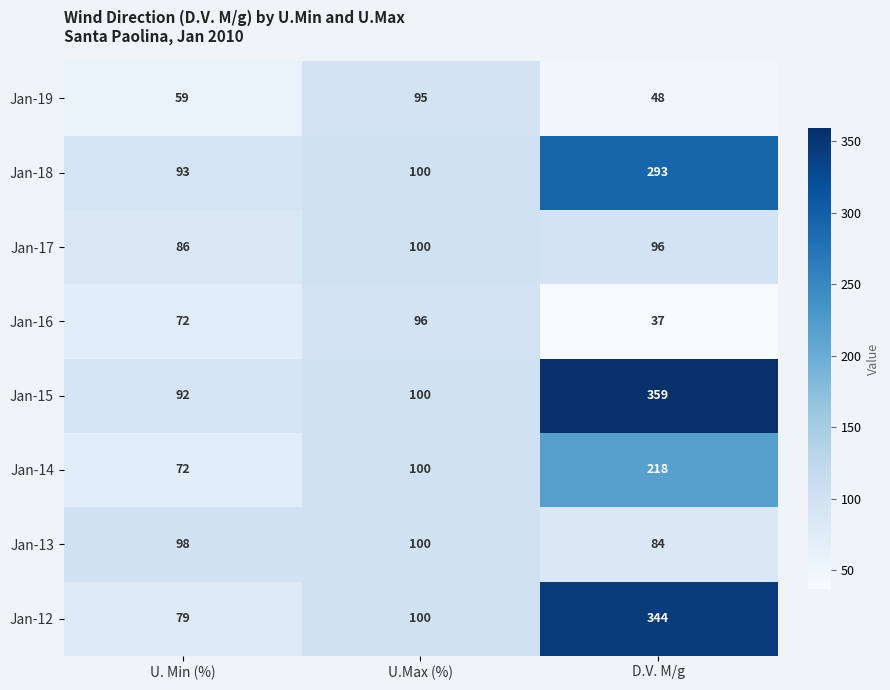

Reading left to right, extract all data points from this chart.

Jan-19: 59	95	48
Jan-18: 93	100	293
Jan-17: 86	100	96
Jan-16: 72	96	37
Jan-15: 92	100	359
Jan-14: 72	100	218
Jan-13: 98	100	84
Jan-12: 79	100	344